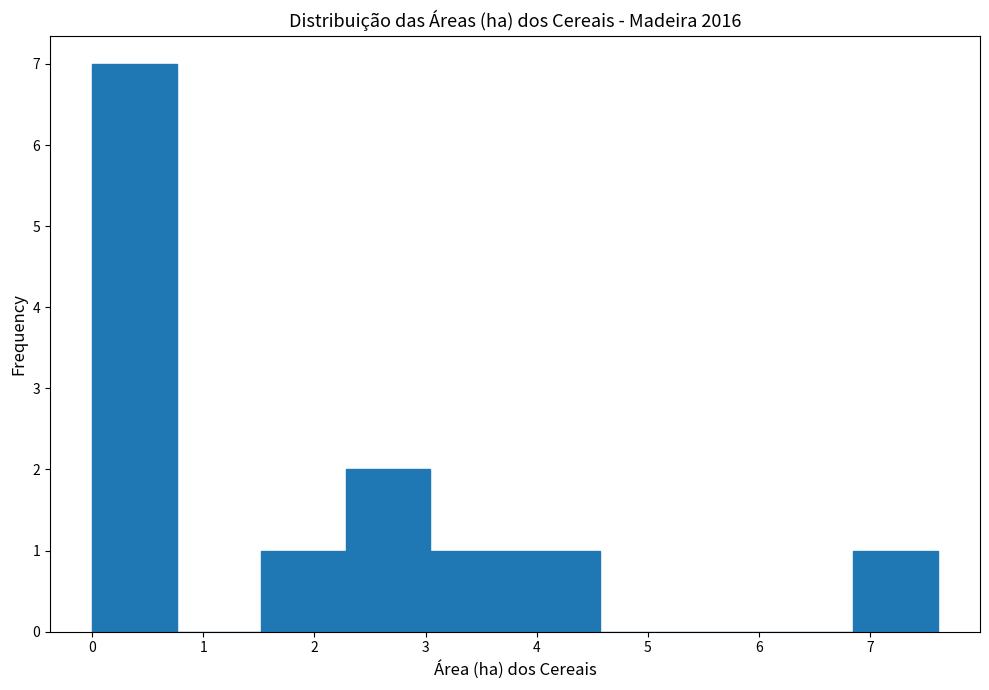

What is the height of the bar covering 1.5 to 2.3 on the x-axis? Neither the bar edges nor the heights are printed on the chart, so give them approximately, as read against the axes.

1